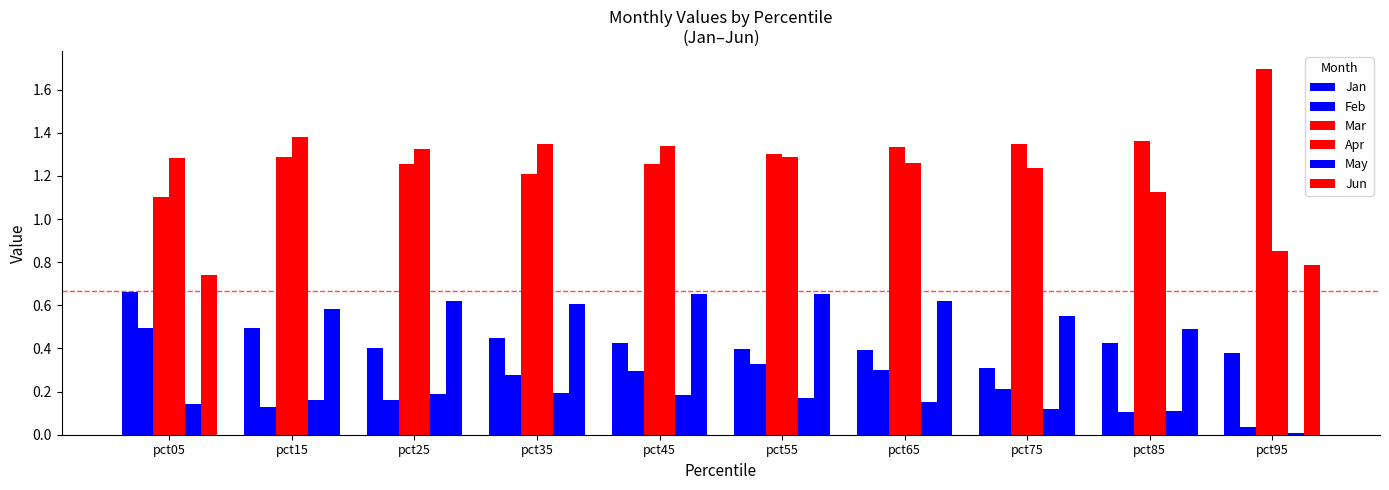

Is it true that Mar equals 1.2 at pct35?

True